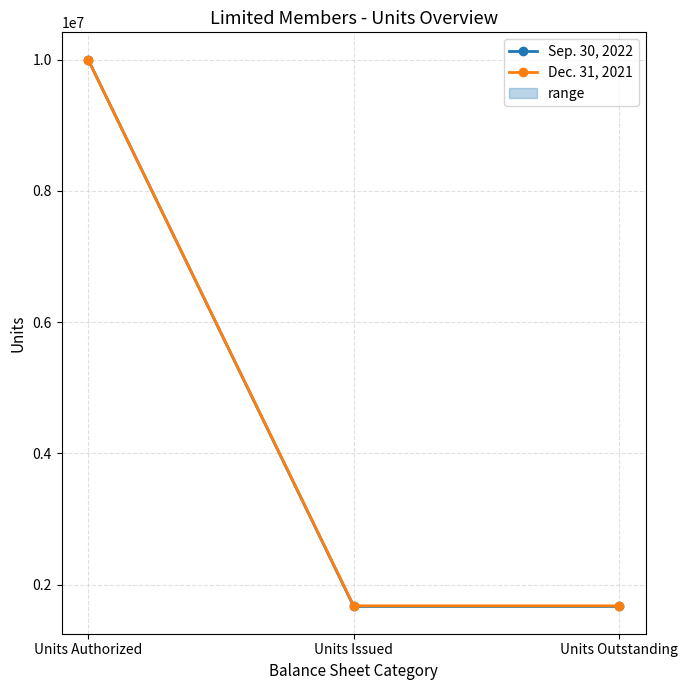

What is the sum of all Sep. 30, 2022 values?

13340220.7